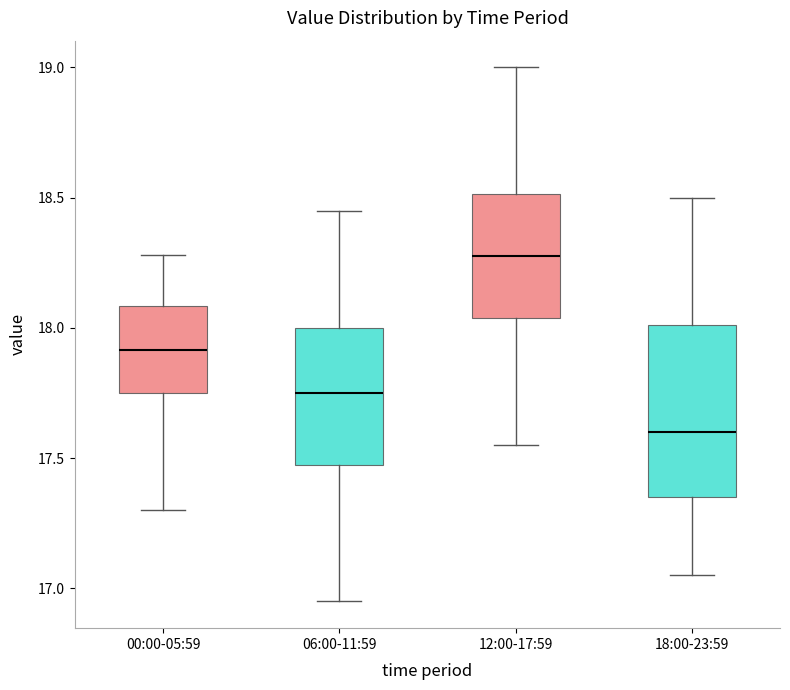

Which box has the highest median line?

12:00-17:59